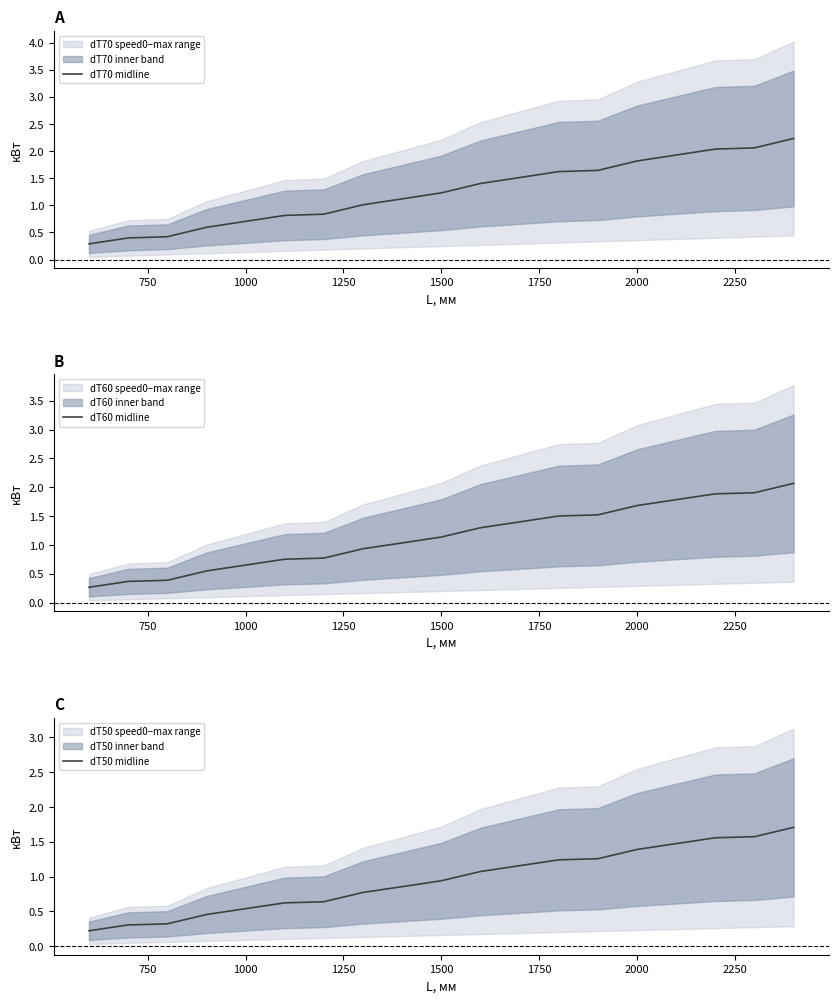

What is the maximum value for dT70 midline?

2.2